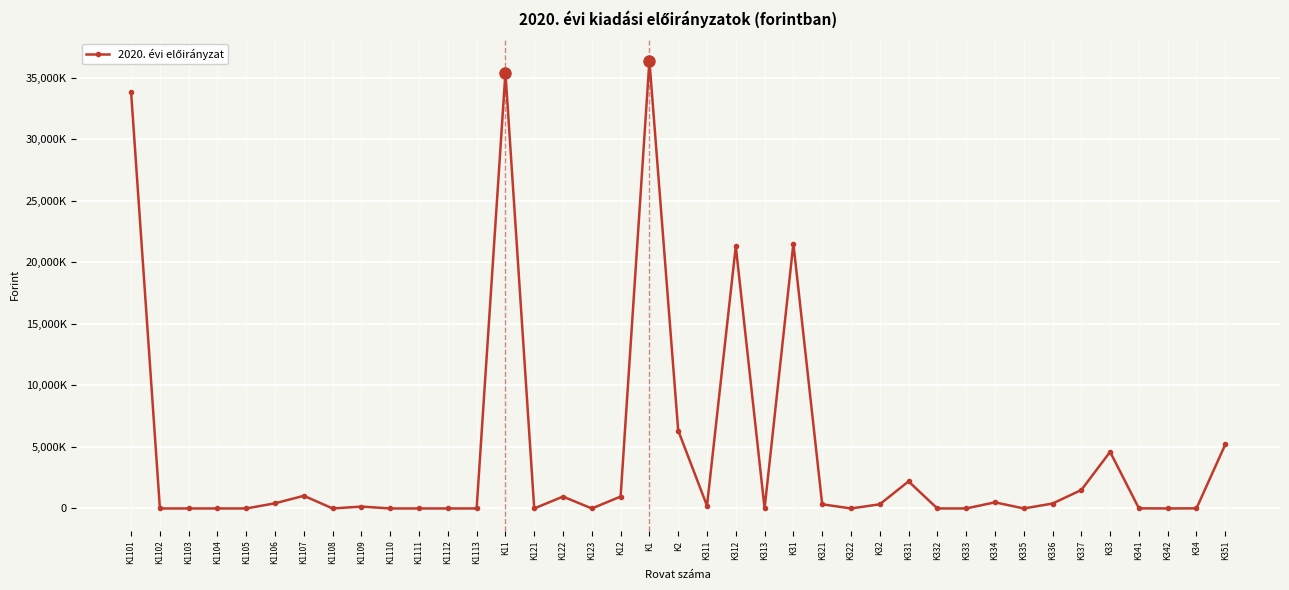

What is the greatest value displayed?

36386370